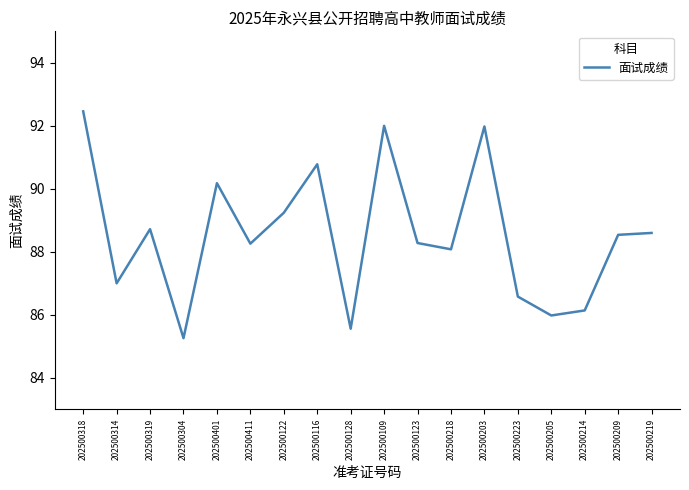

What is the difference between the second highest and minimum values?

6.7